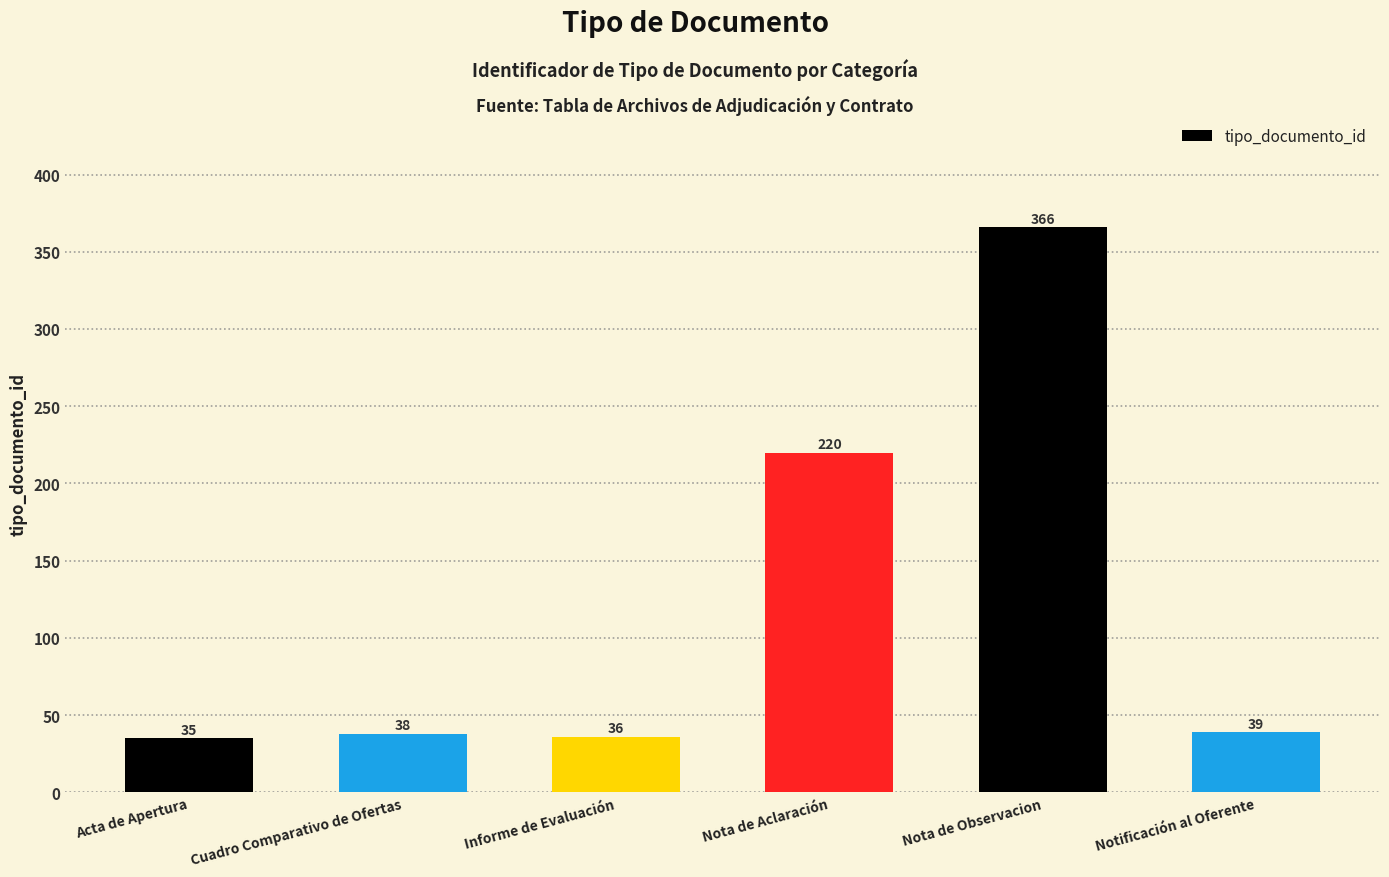

What is the value of the 6th bar from the left?

39